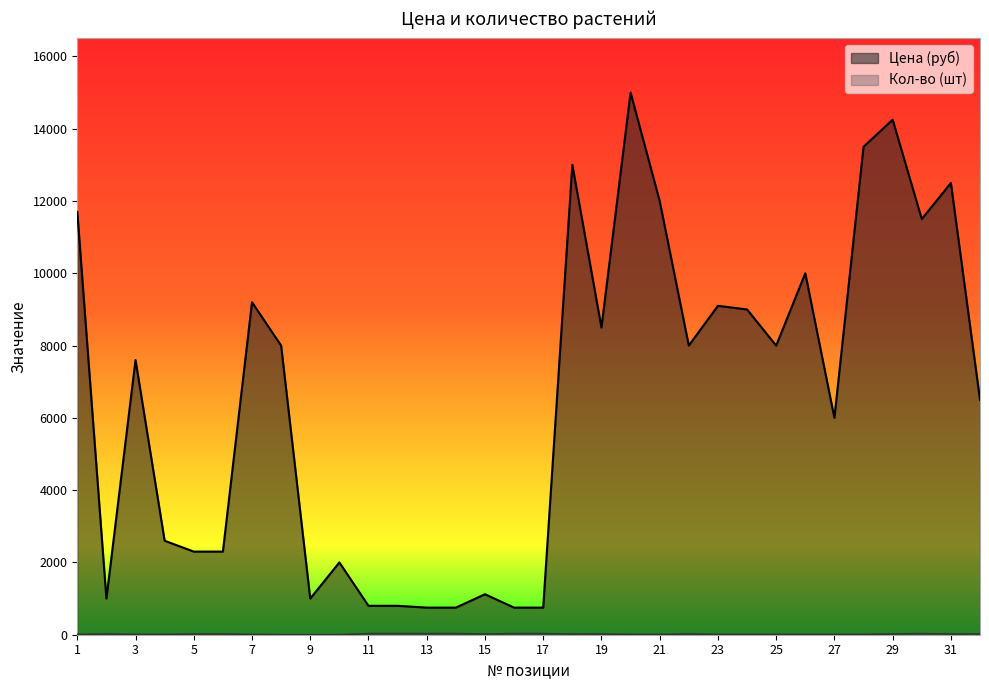

In Кол-во (шт), how many points are lower than both neighbors (excluding endpoints)?

2